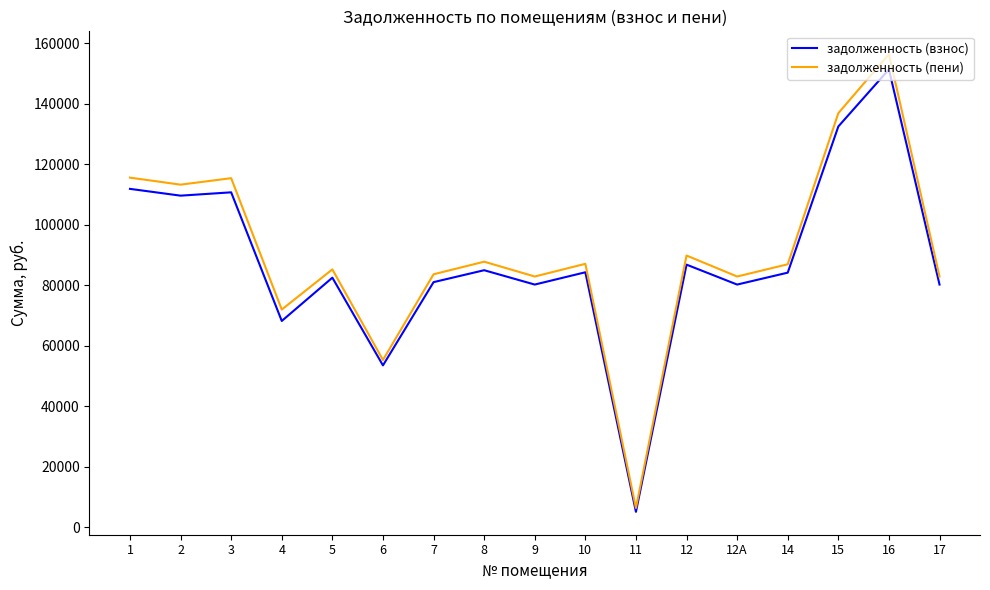

Read the задолженность (пени) value at 9.

82890.0